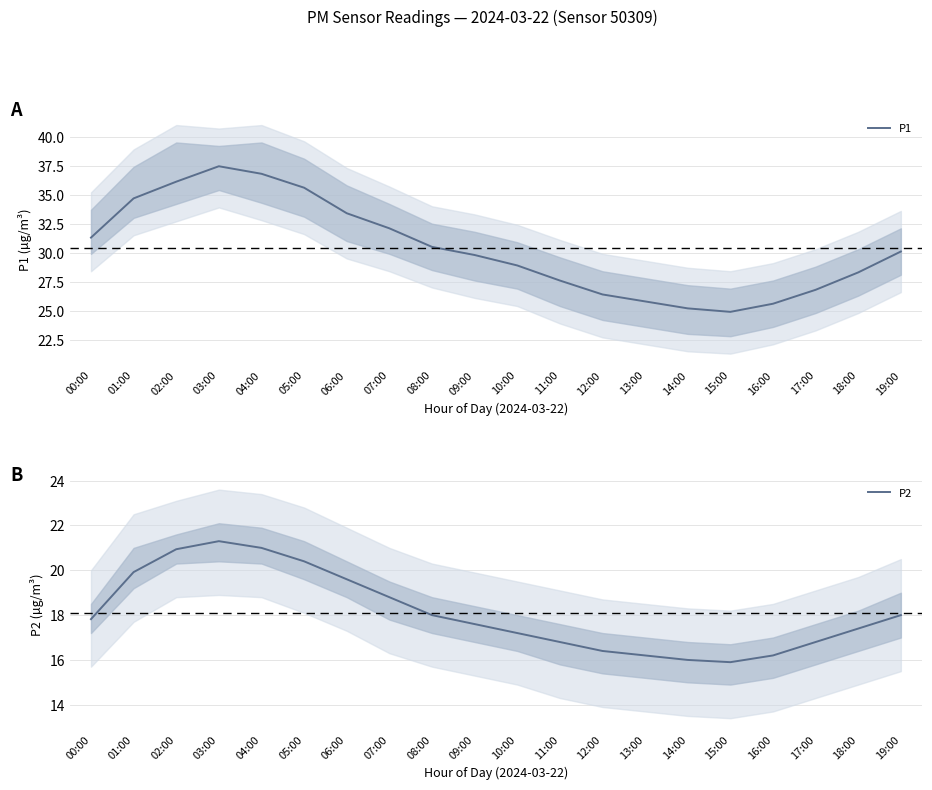

What is the label of the 12th point from the left?

11:00